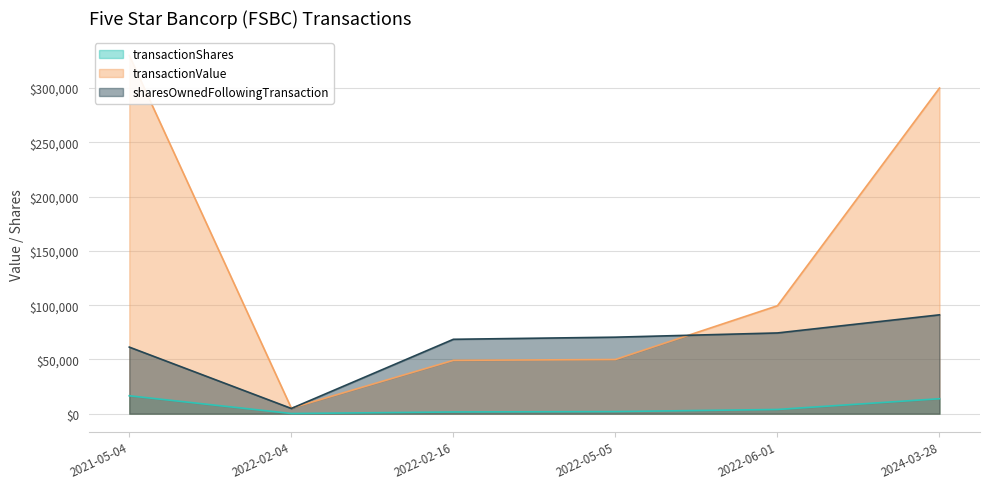

Is it true that transactionShares equals 1590 at 2022-02-16?

True